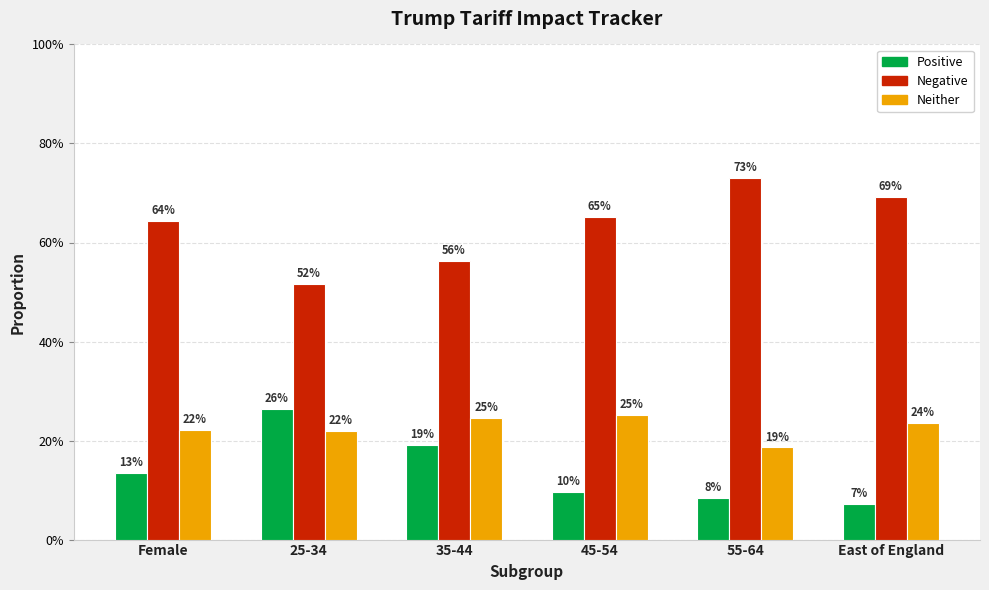

What is the spread (max minus min) of values at 25-34?

0.3